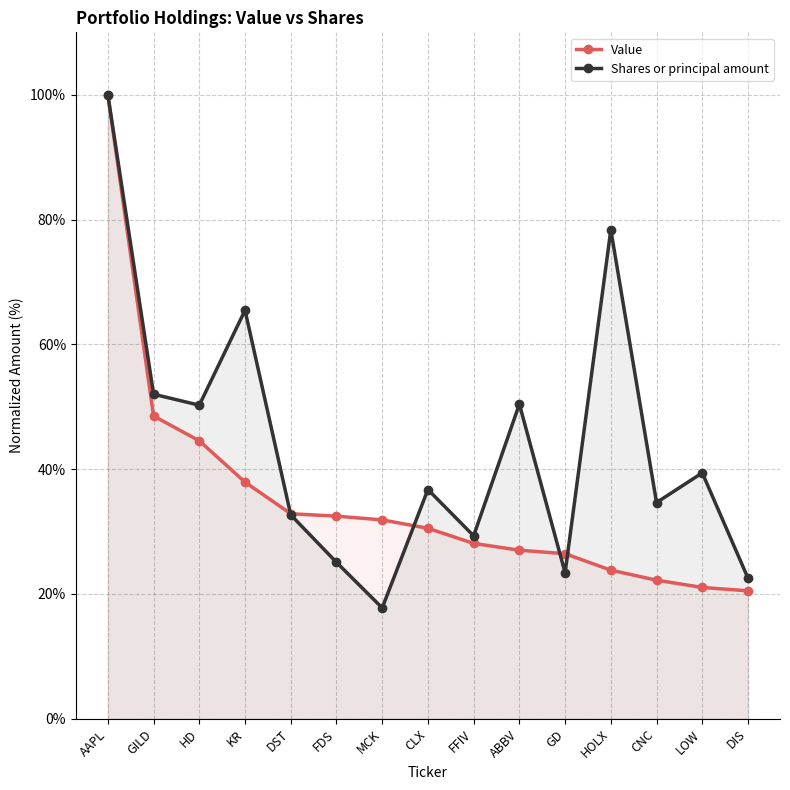

Which has a higher value, KR or CLX?

KR